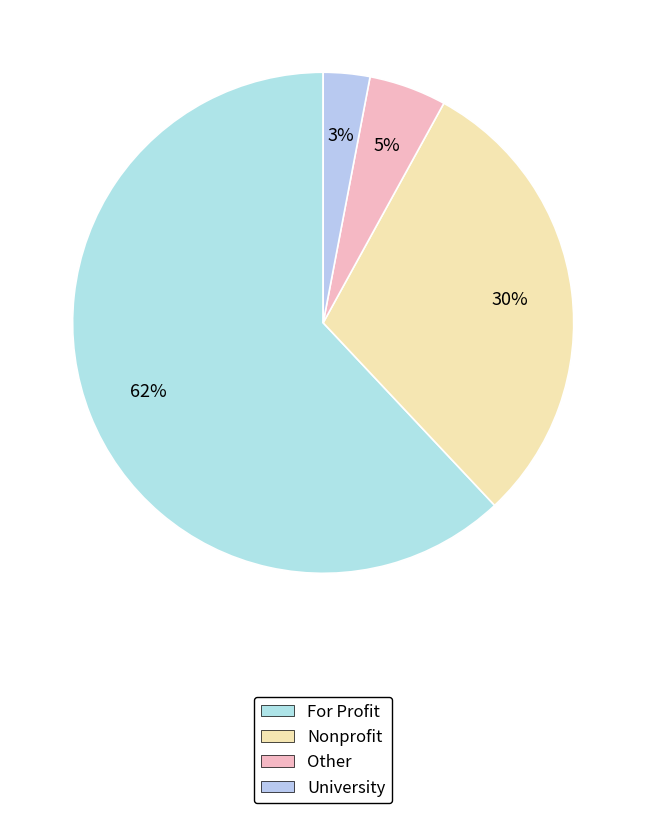

To the nearest percent, what is the difference between the largest and smallest slice percentages?

59%